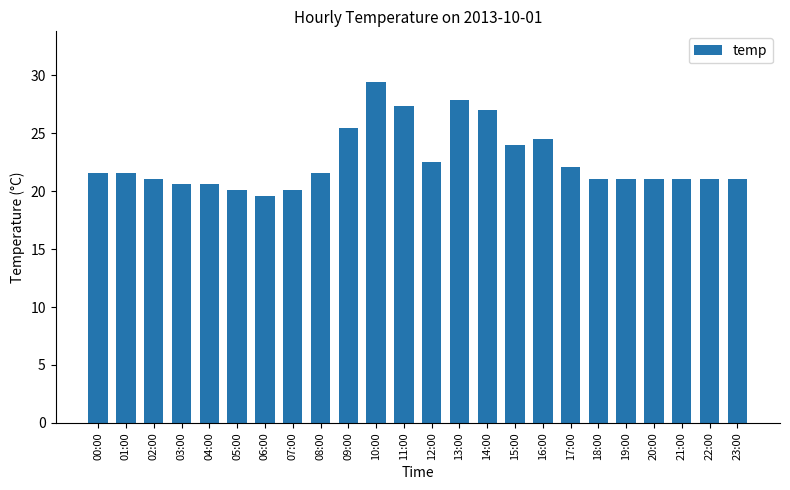

Between 14:00 and 12:00, which is larger?

14:00